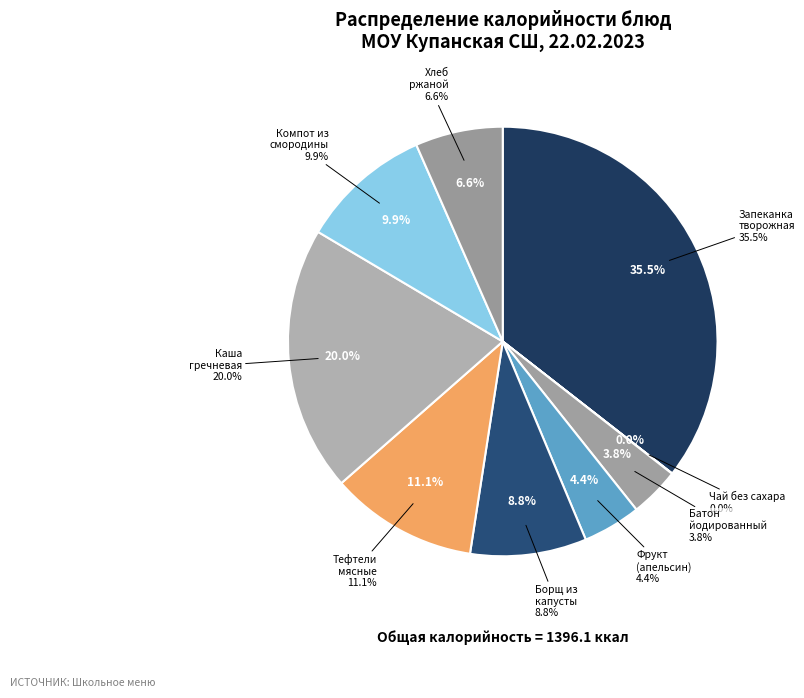

To the nearest percent, what portion does Хлеб ржаной represent?

7%